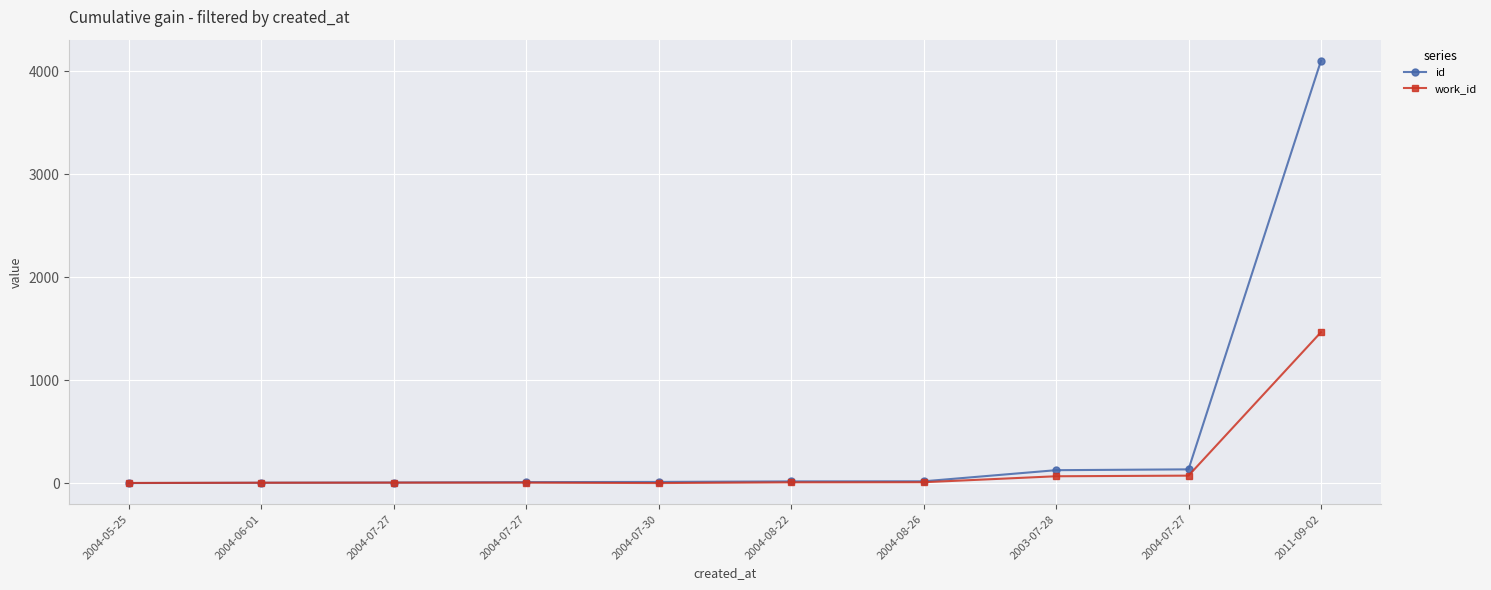

How many data points in work_id are less than 7?

5